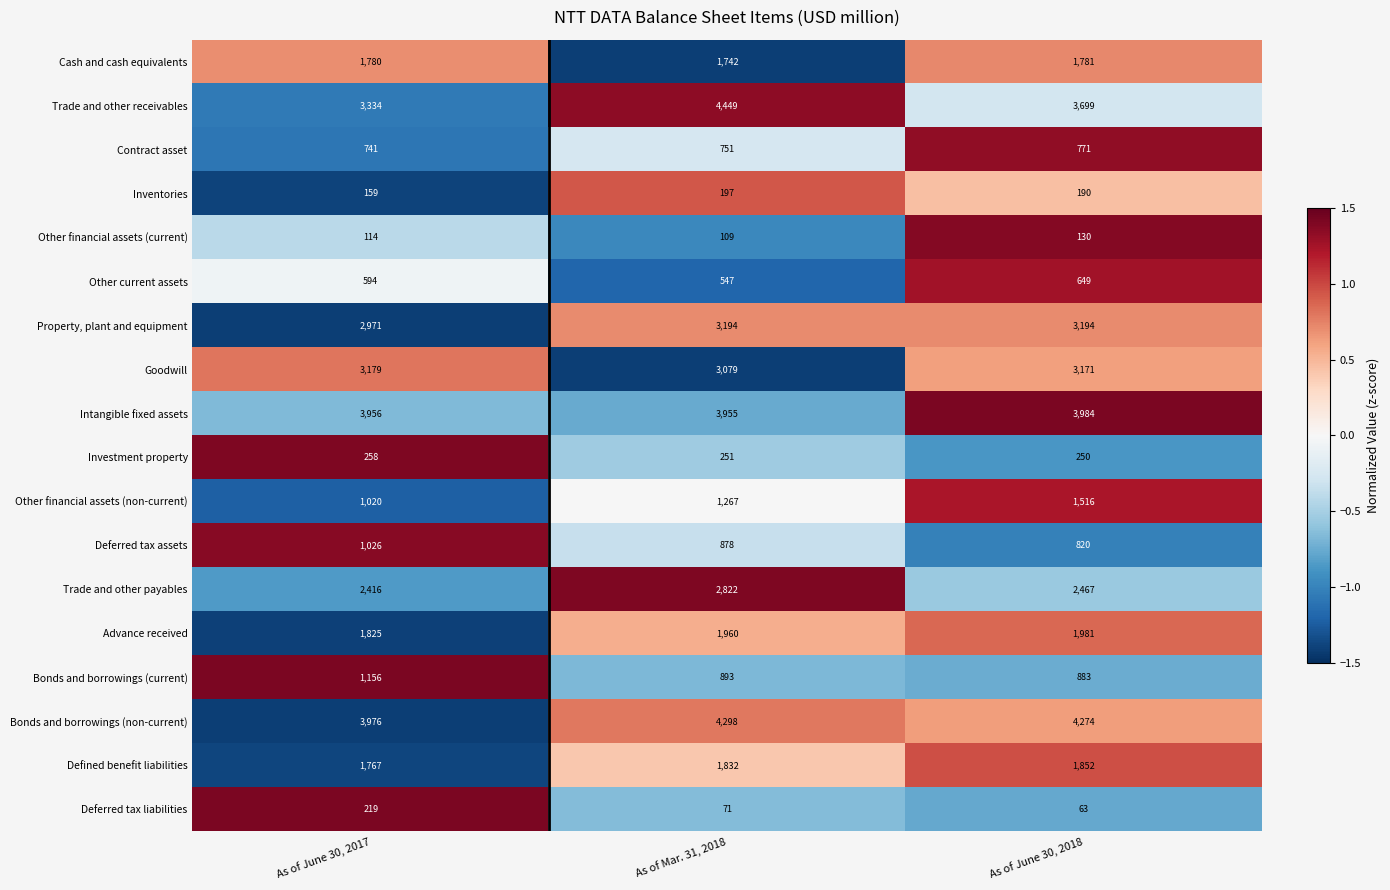

What value does the Defined benefit liabilities series have at As of June 30, 2018?

1852